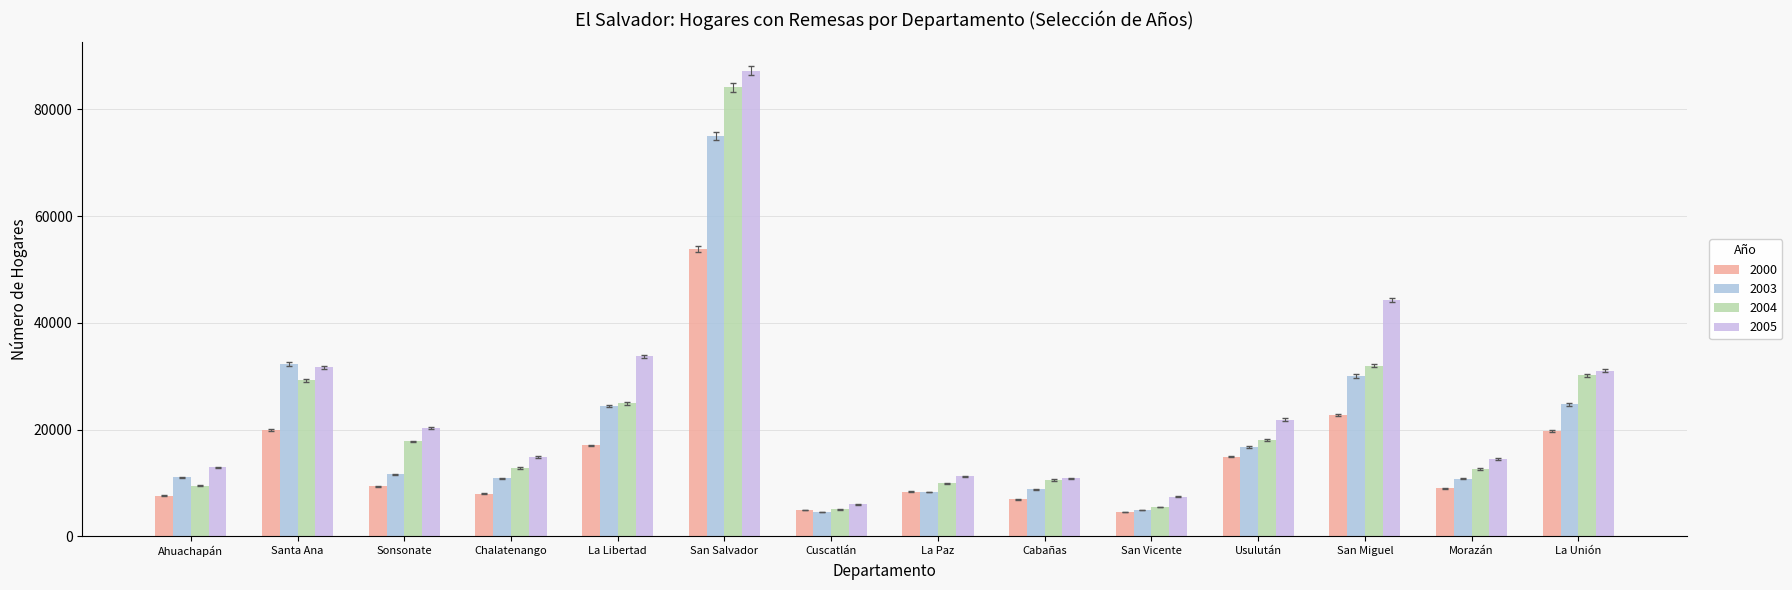

What is the label of the 11th bar from the right?

Chalatenango